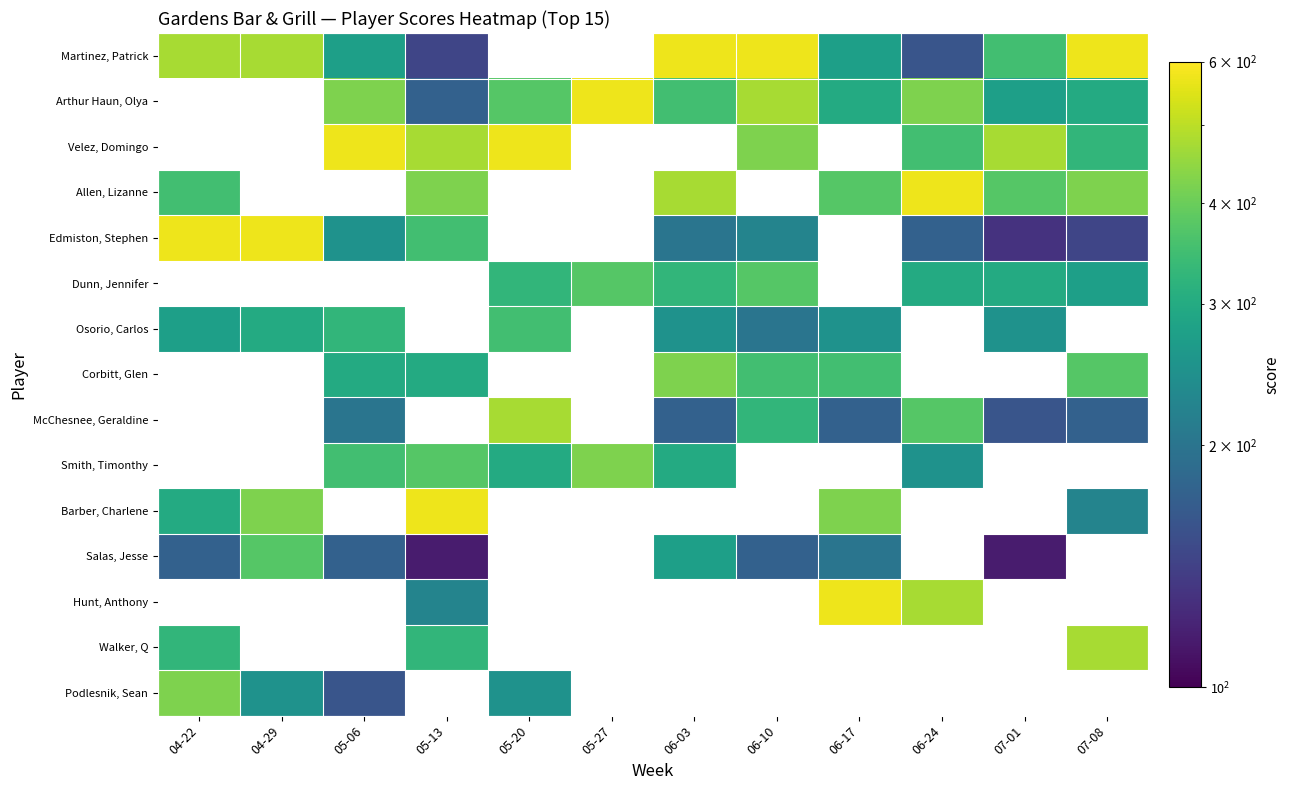

At how many categories does at least one series exceed 225?

12